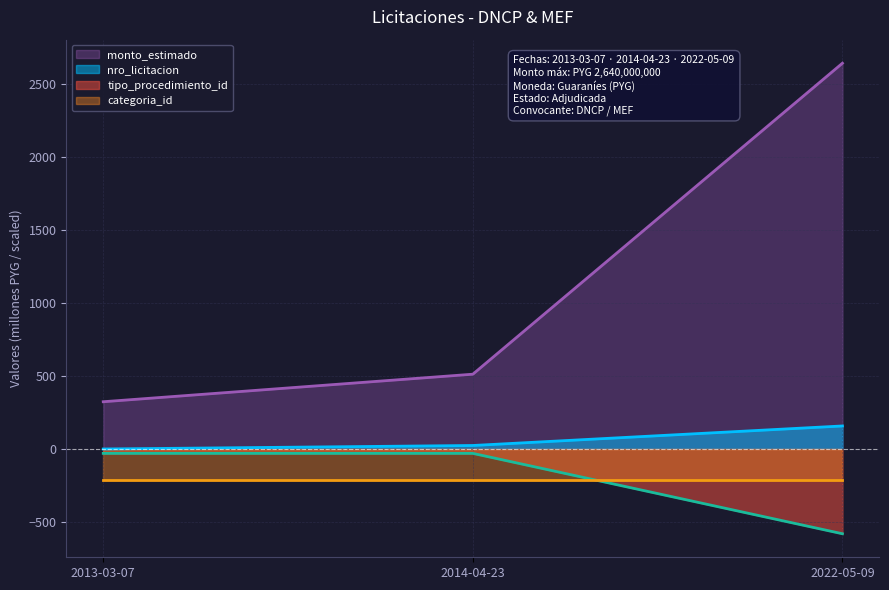

How many values in the tipo_procedimiento_id series are below -30?

1